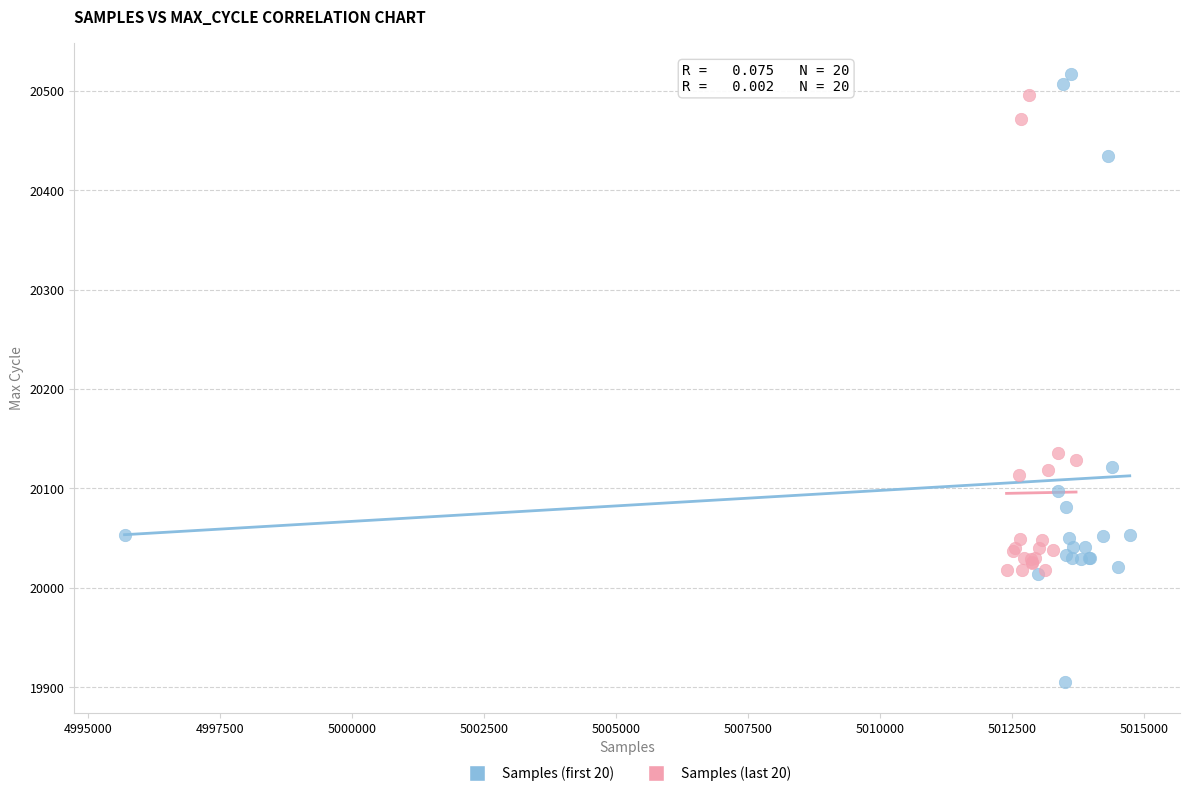

Which series has the largest Y range (max minus min)?

Samples (first 20)